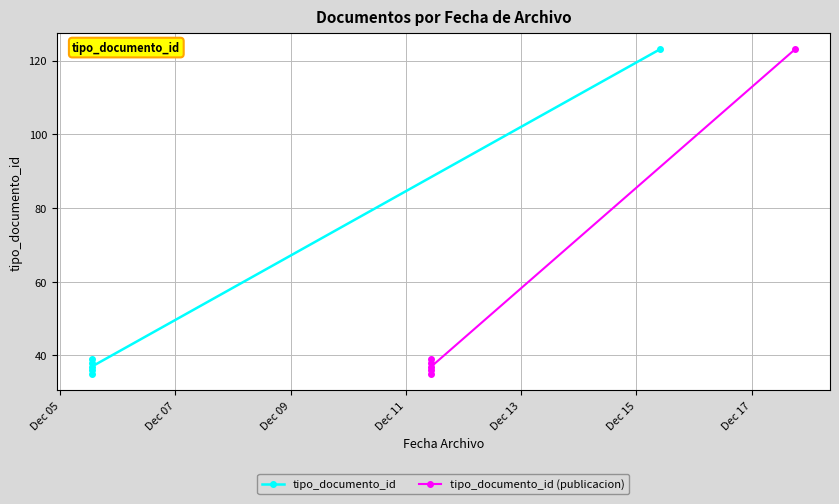

What is the sum of all tipo_documento_id (publicacion) values?

308